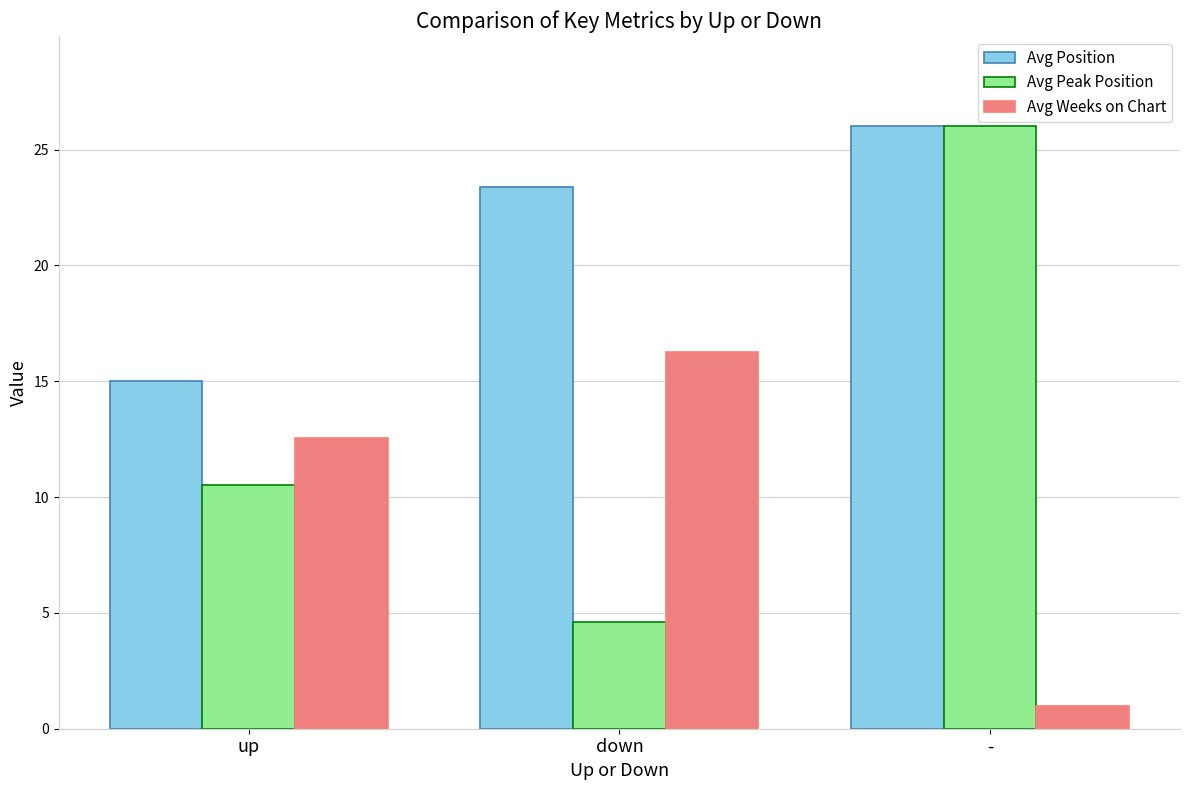

List the series in order of their overall mean, lowest first.

Avg Weeks on Chart, Avg Peak Position, Avg Position